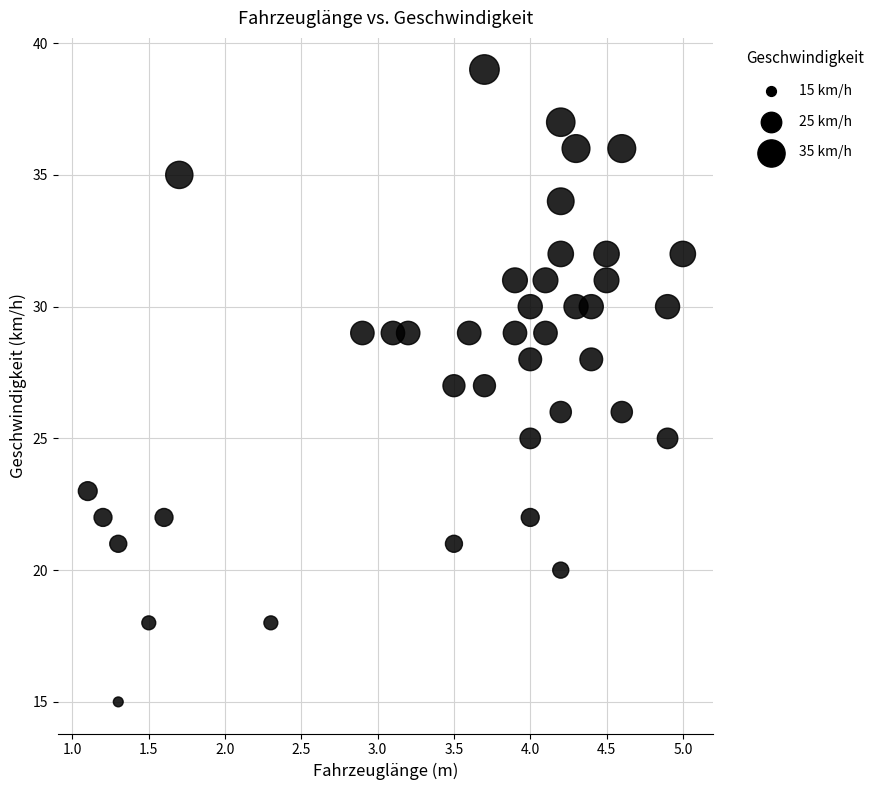

What is the range of Y values (max minus min)?

24